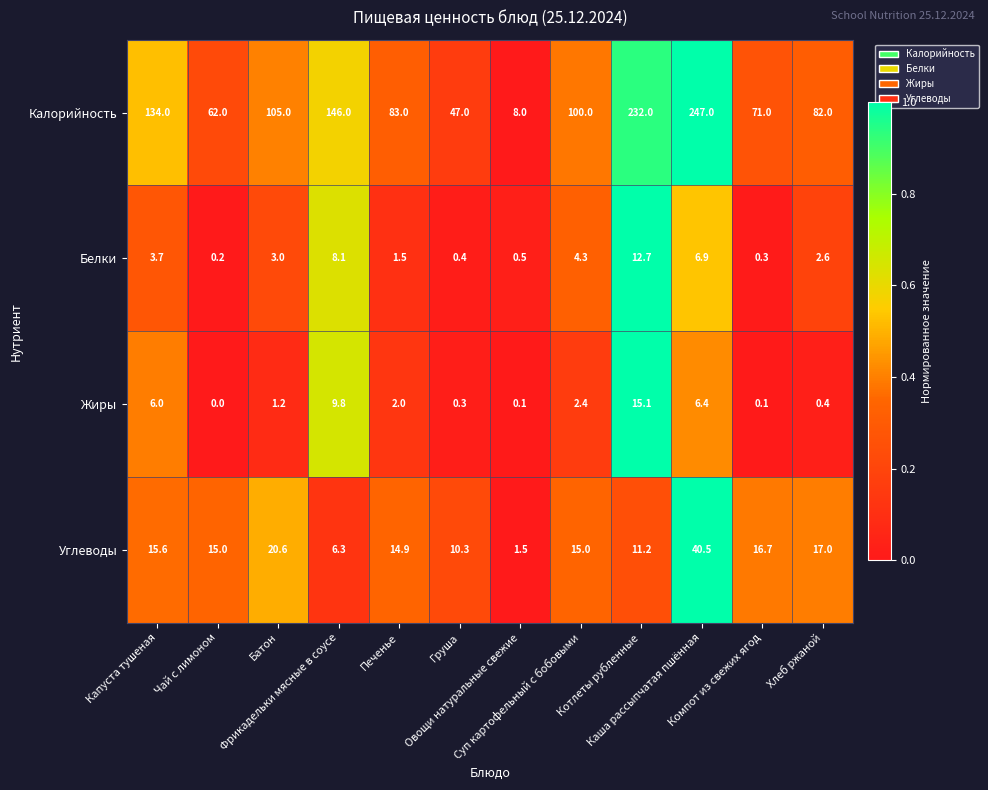

What is the minimum value for Калорийность?

8.0